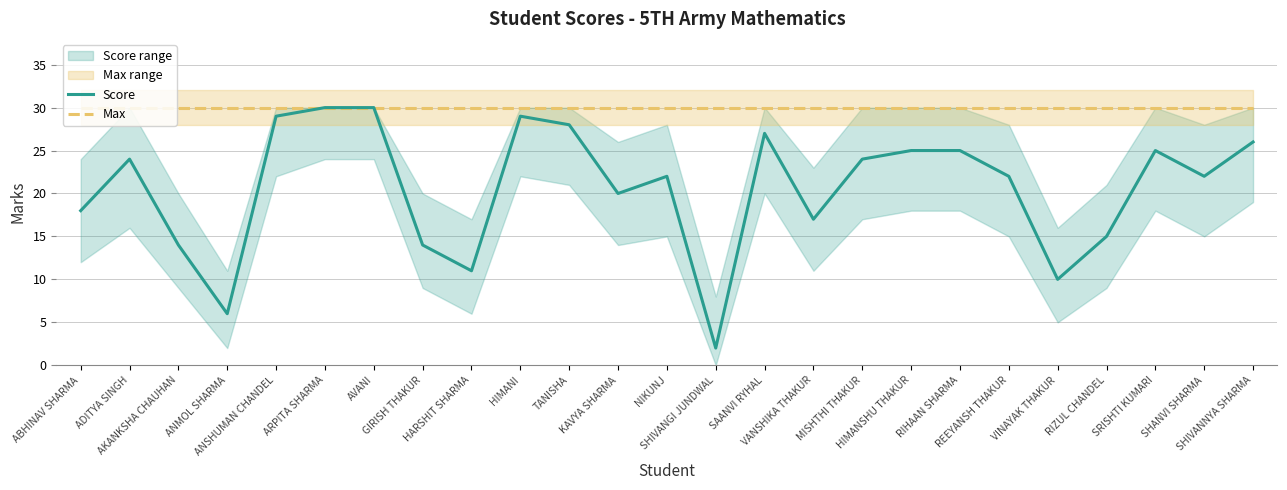

Read the Score value at MISHTHI THAKUR.

24